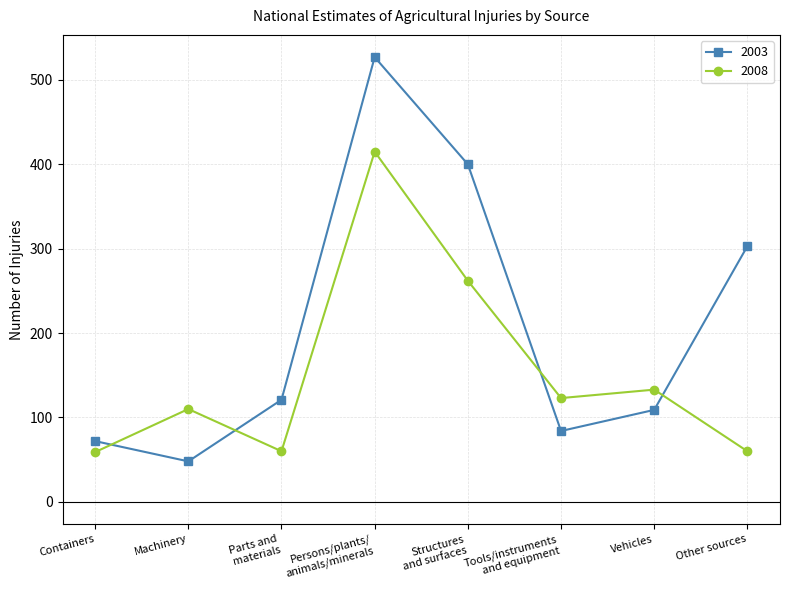

What is the label of the 6th point from the right?

Parts and
materials